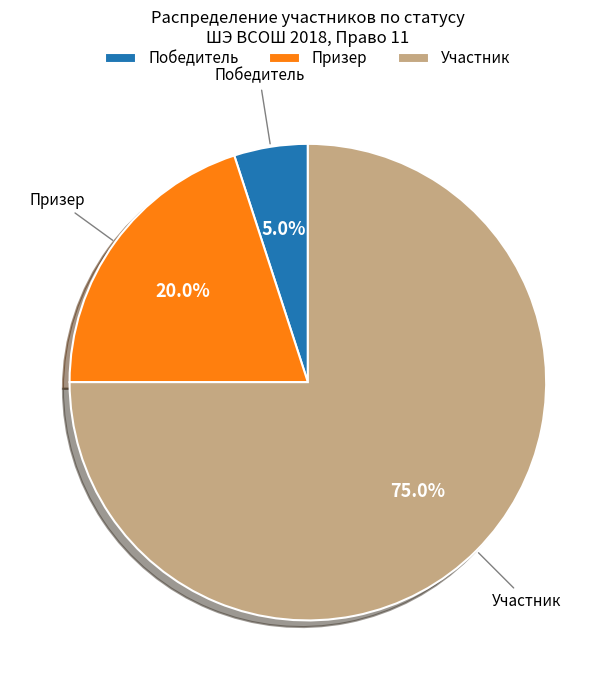

True or false: Участник accounts for 81% of the total.

False